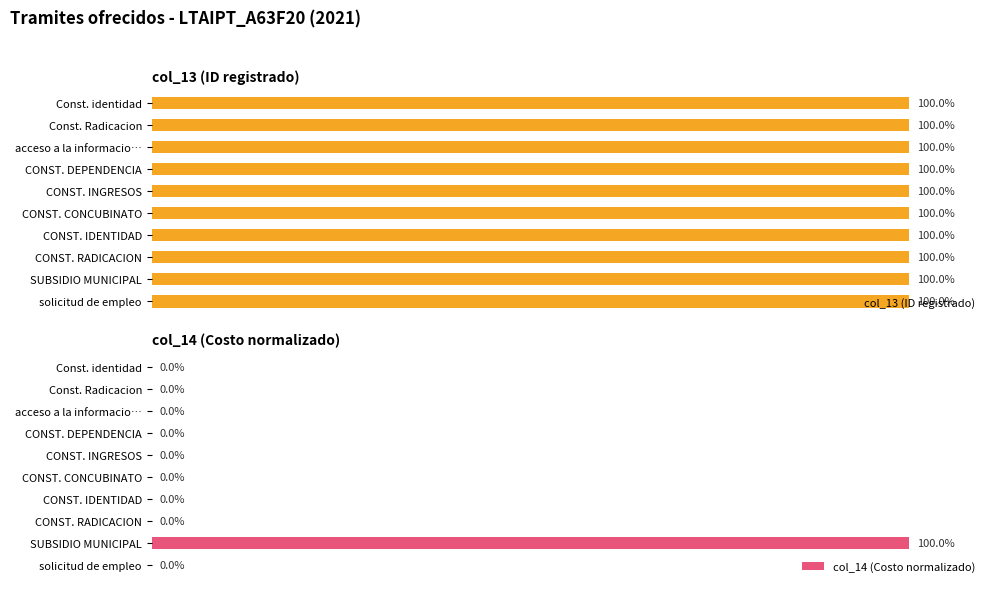

Rank the categories by col_14 (Costo normalizado) value from lowest to highest.

0, 40, 60, 80, 100, 120, 7, 8, 9, 20